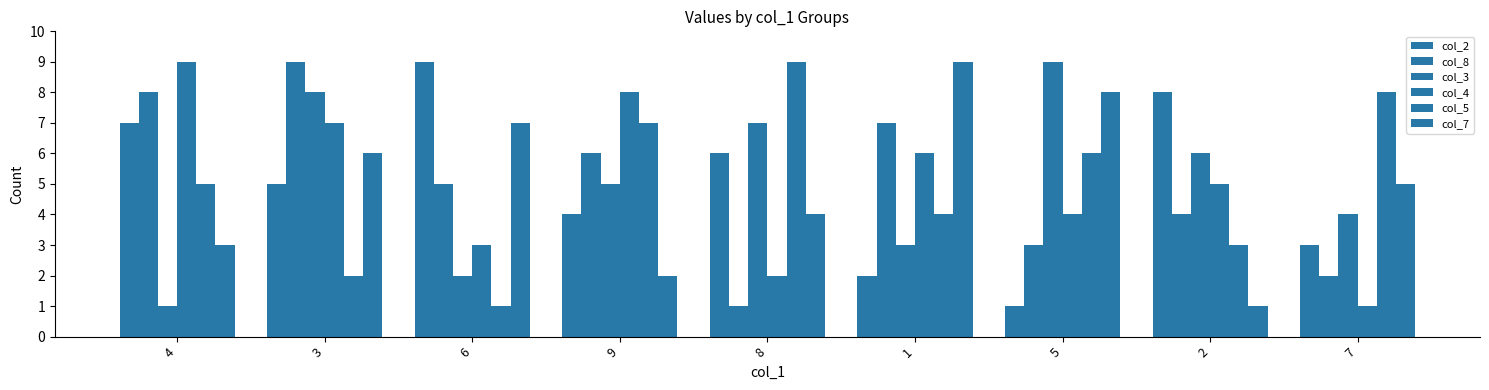

Is it true that col_8 equals 4 at 2?

True